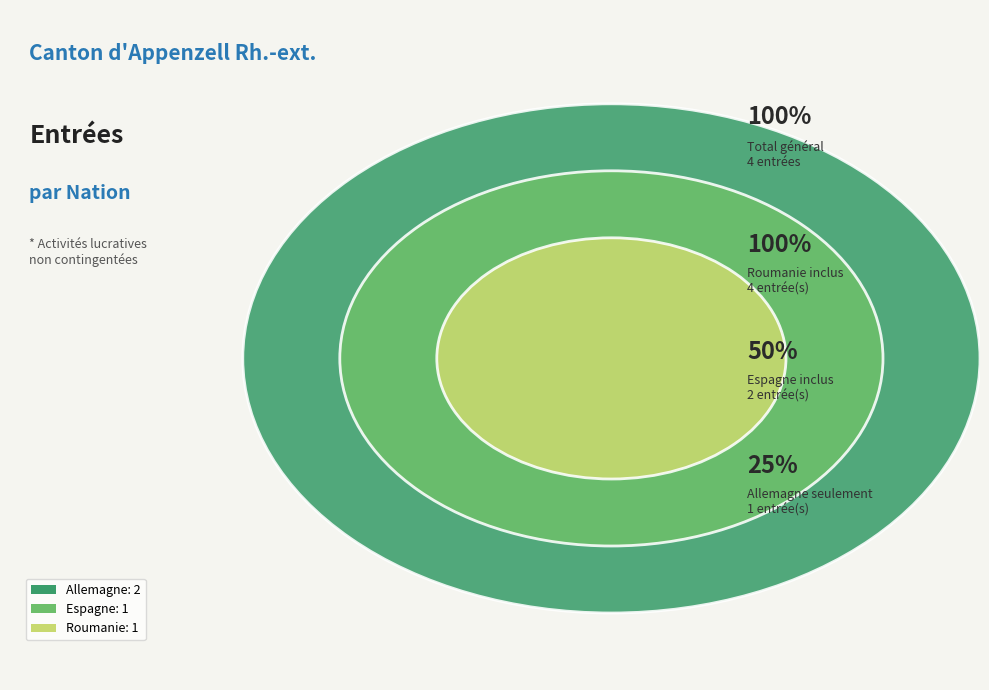

How much of the chart is everything except Roumanie?

75.0%